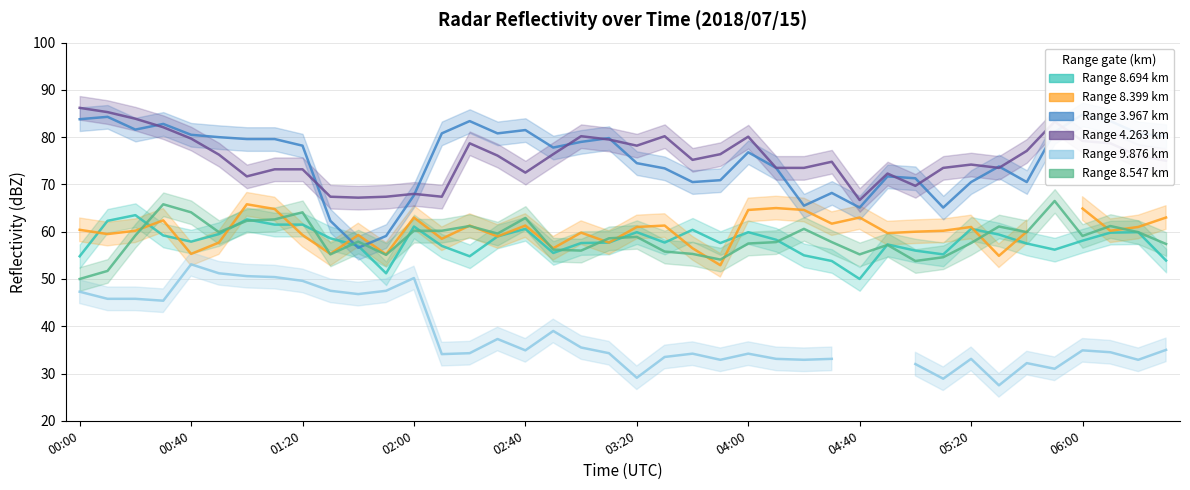

At which category does the chart reach its peak across all series?

00:00